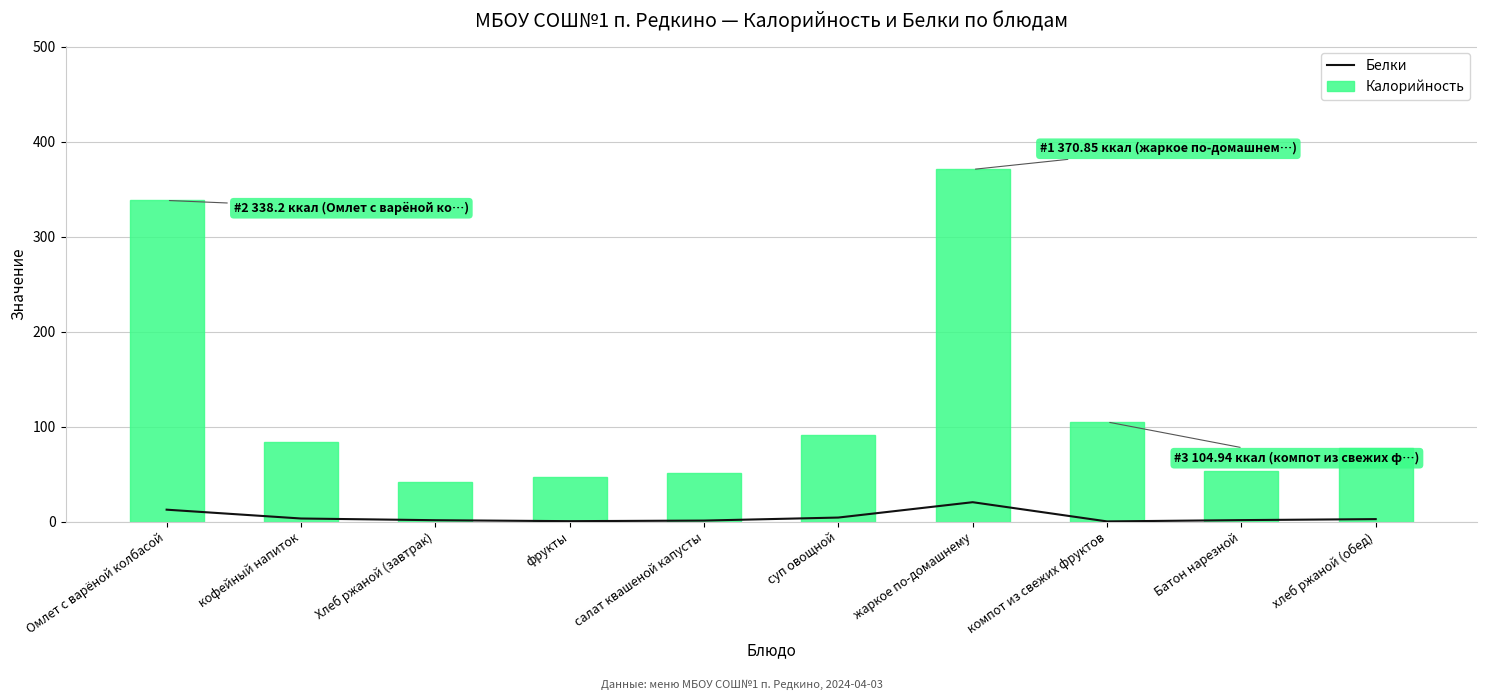

At which label is Белки closest to 10?

Омлет с варёной колбасой